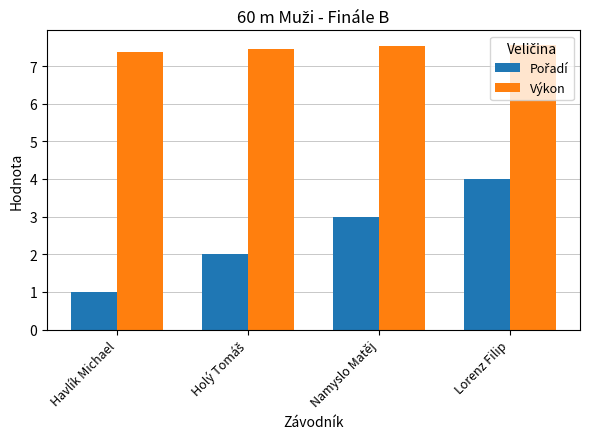

What is the spread (max minus min) of values at Havlík Michael?

6.4